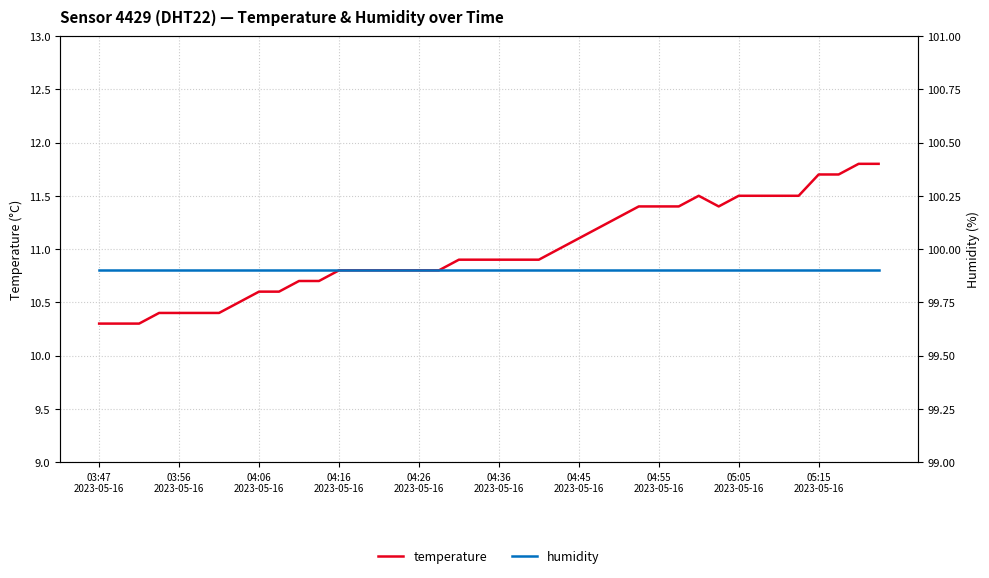

Rank the series by their maximum value, from lowest to highest.

temperature, humidity